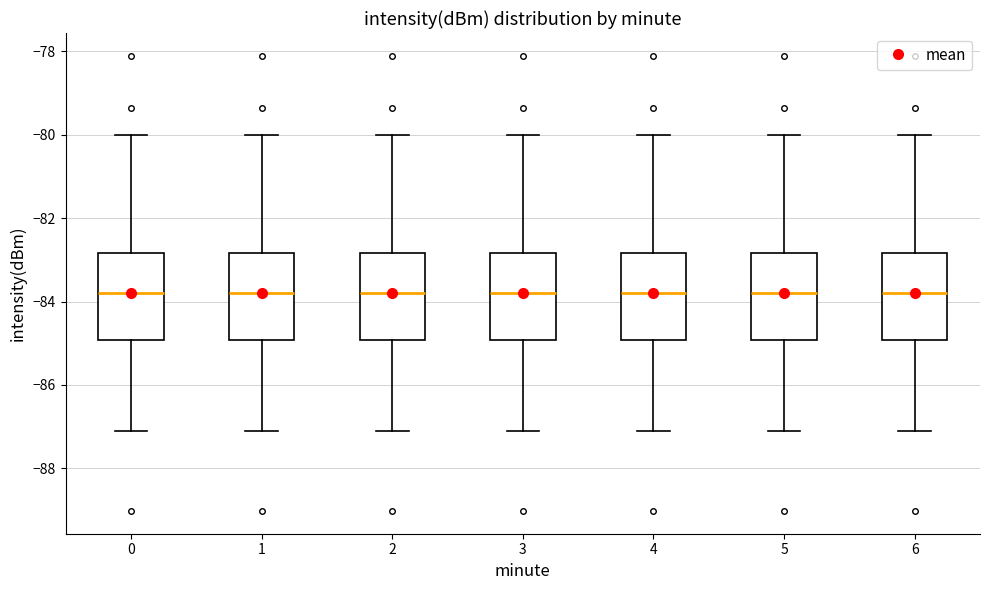

Reading left to right, read every box against the y-axis: the position of its median line, the range the box covers, and the ends of its whiskers. The values are not printed on the chart, so give them approximately, as read against the axis.

0: median -83.8, box -85.0 to -82.8, whiskers -87.0 to -80.0
1: median -83.8, box -85.0 to -82.8, whiskers -87.0 to -80.0
2: median -83.8, box -85.0 to -82.8, whiskers -87.0 to -80.0
3: median -83.8, box -85.0 to -82.8, whiskers -87.0 to -80.0
4: median -83.8, box -85.0 to -82.8, whiskers -87.0 to -80.0
5: median -83.8, box -85.0 to -82.8, whiskers -87.0 to -80.0
6: median -83.8, box -85.0 to -82.8, whiskers -87.0 to -80.0